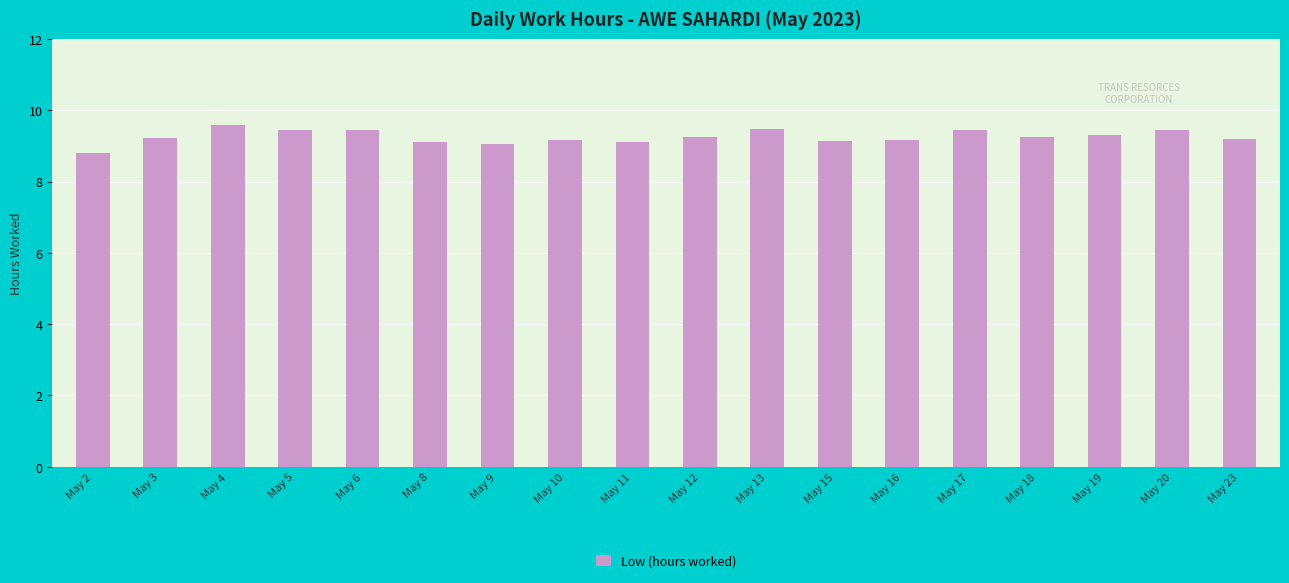

Does the chart contain any negative values?

No